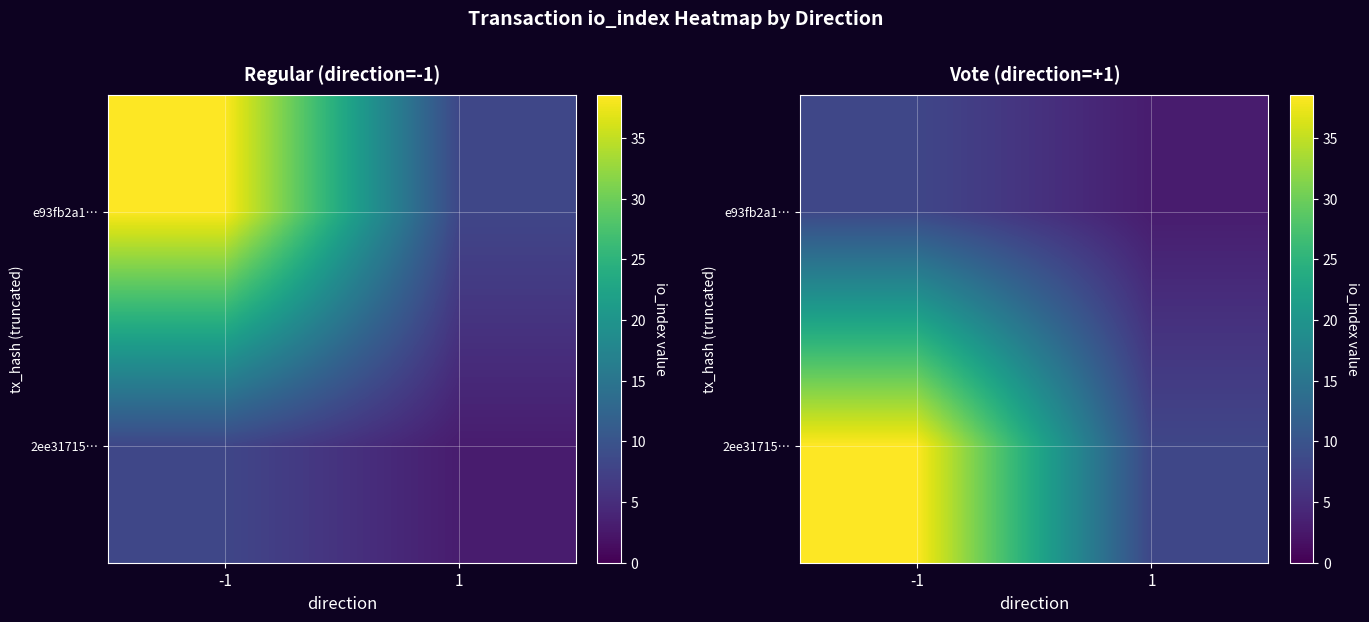

Between 1 and -1, which is larger?

-1